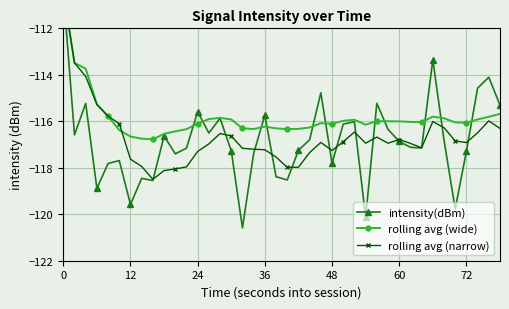

How many interior local valleys does the rolling avg (narrow) series have?

7